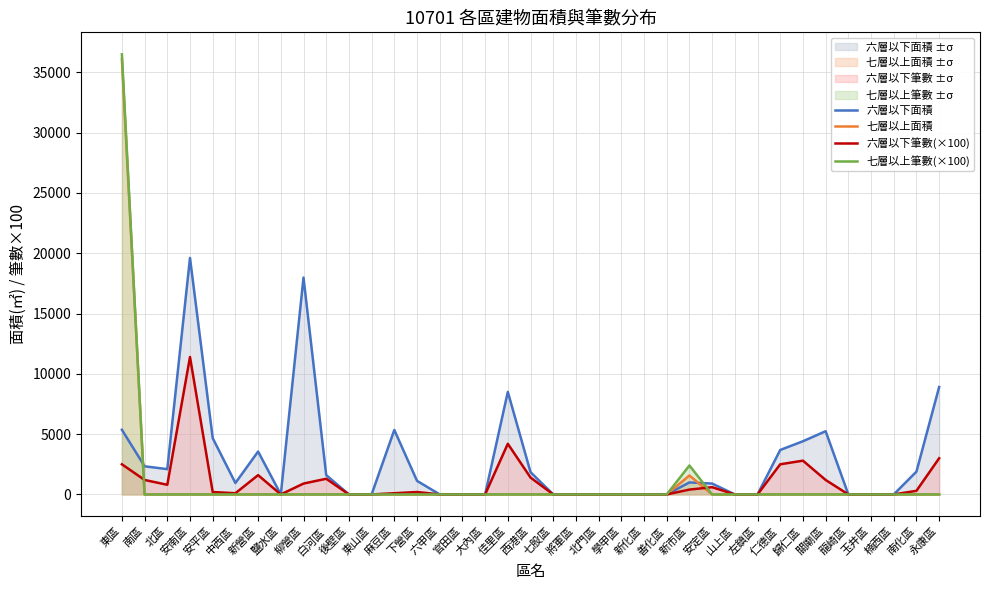

At how many categories does at least one series exceed 18605?

2